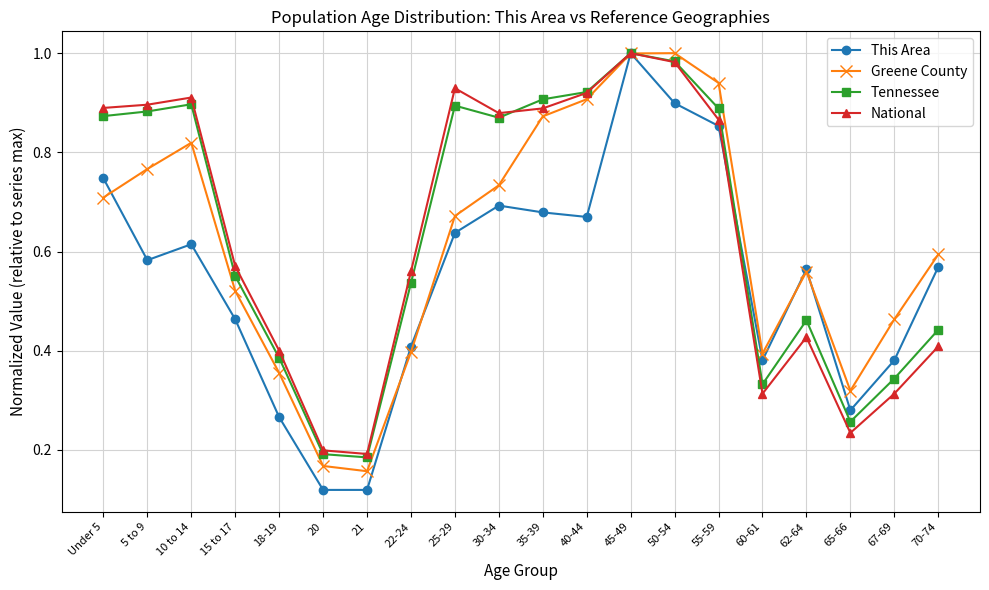

True or false: National has a value of 0.6 at 62-64.

False